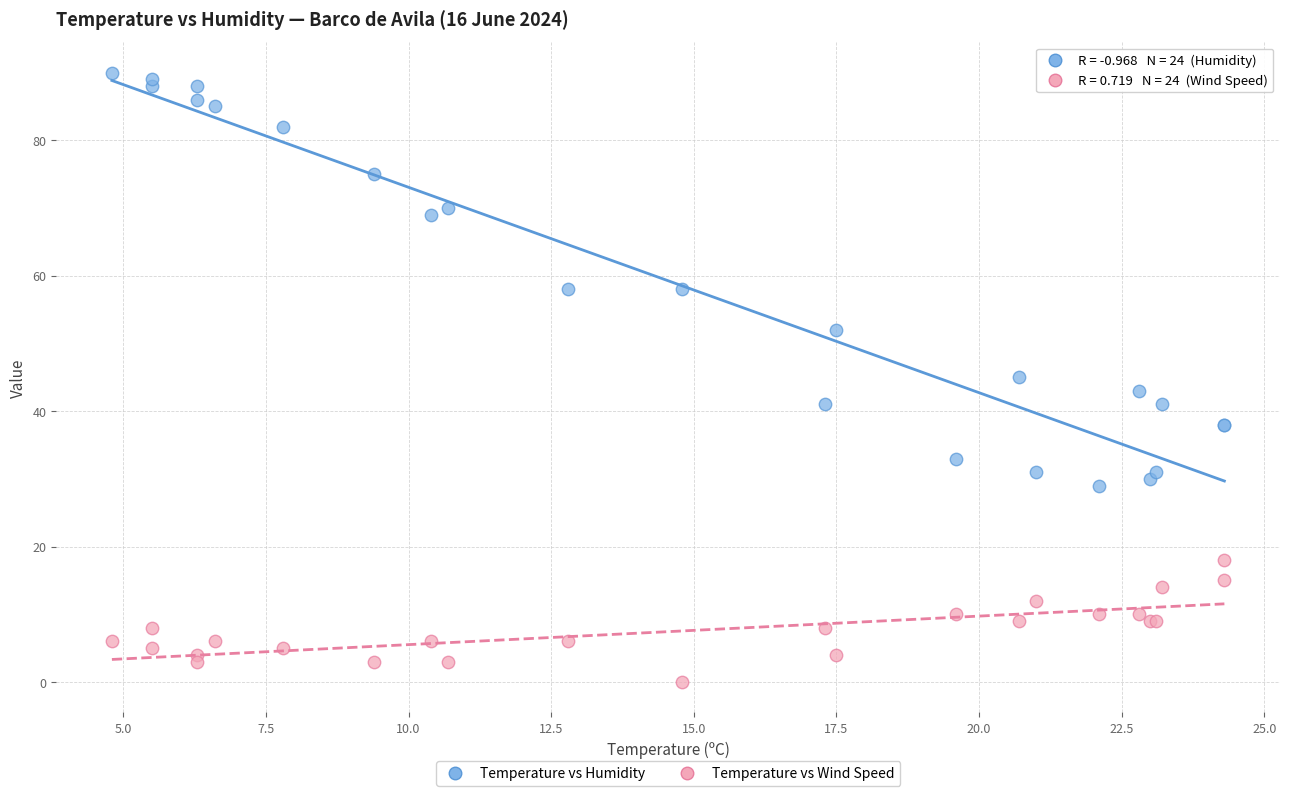

Which series reaches the minimum Y coordinate?

Temperature vs Wind Speed